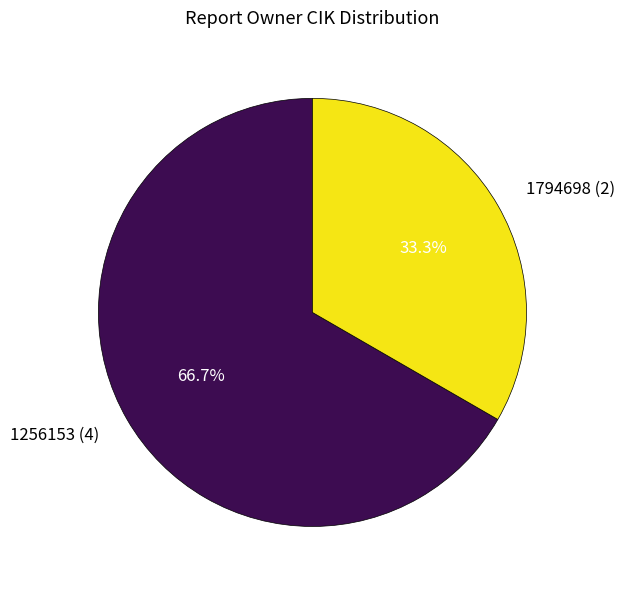

The 1794698 slice represents 33% of the pie. True or false?

True